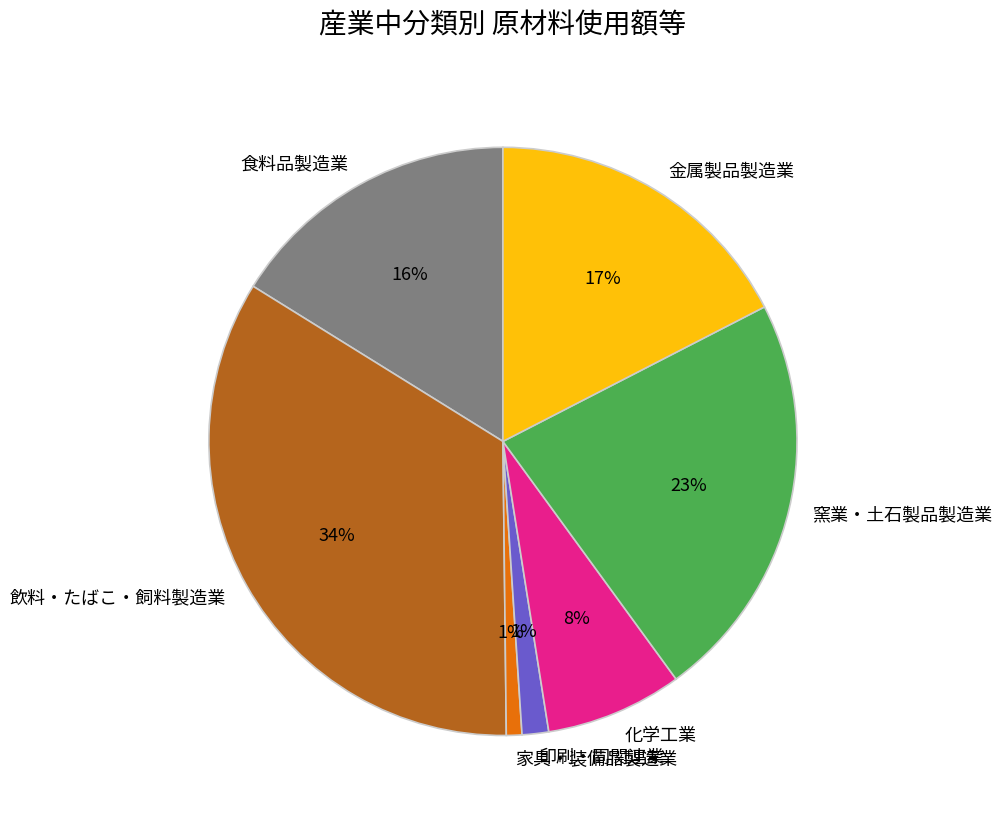

True or false: 窯業・土石製品製造業 accounts for 23% of the total.

True